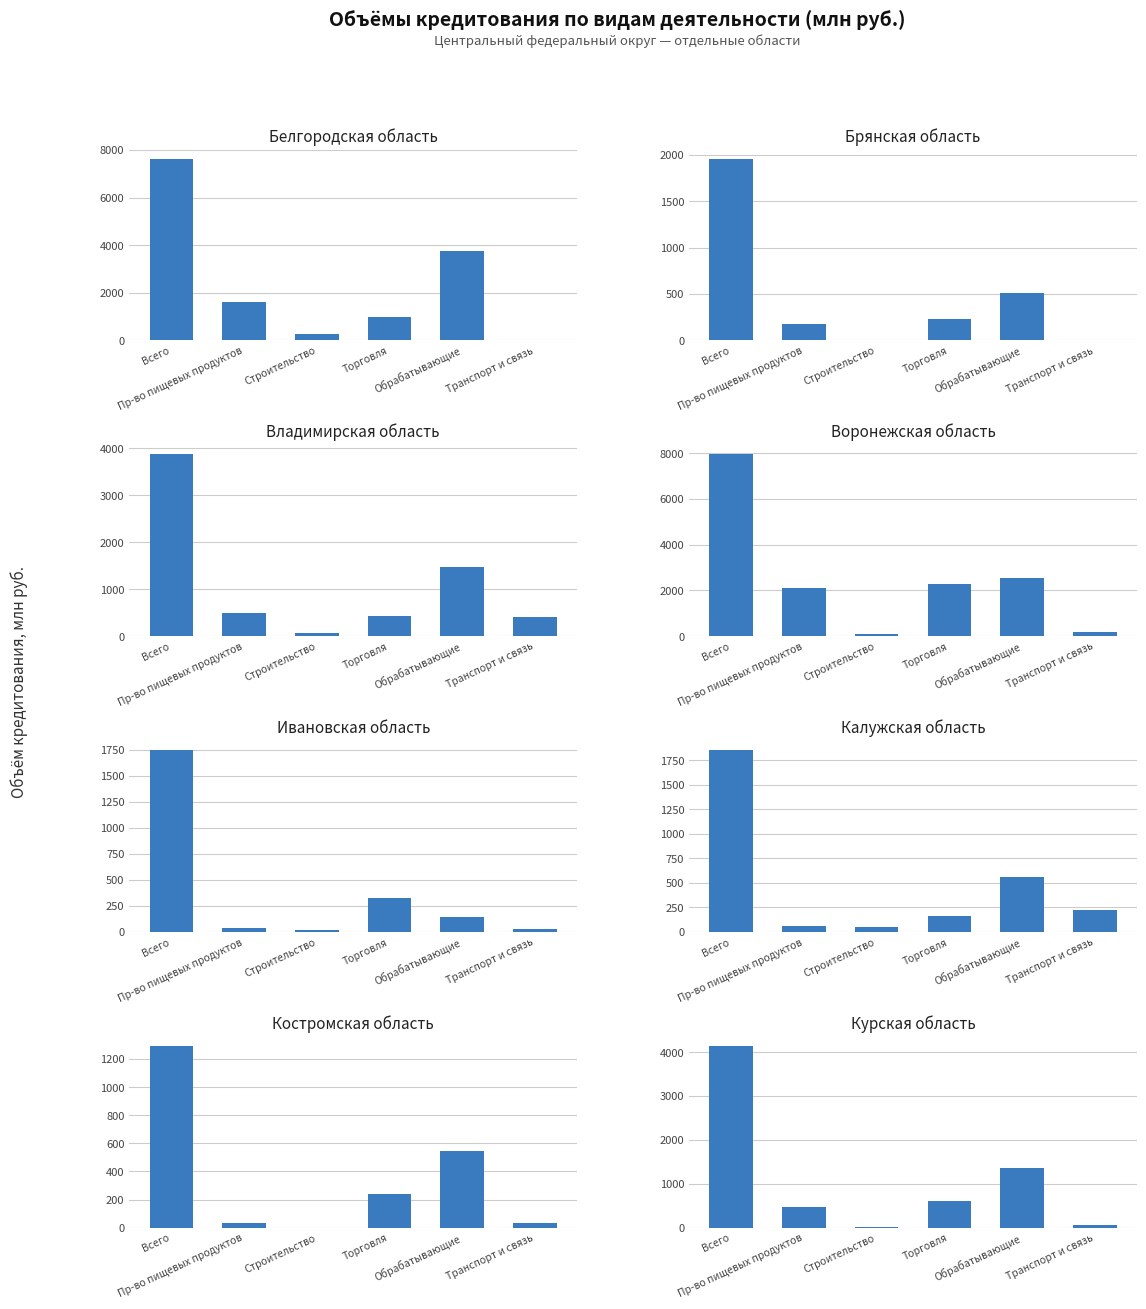

Where is Всего nearest to the value 4618?

7